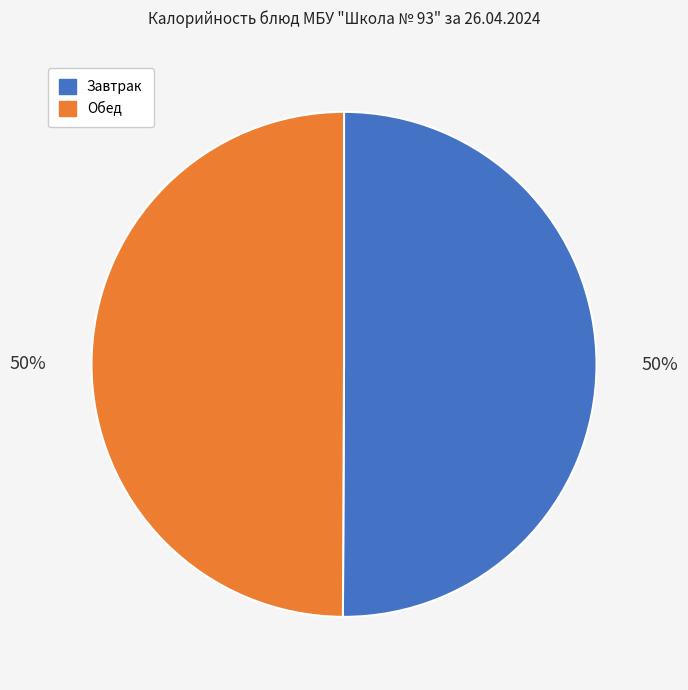

To the nearest percent, what is the average slice percentage?

50%